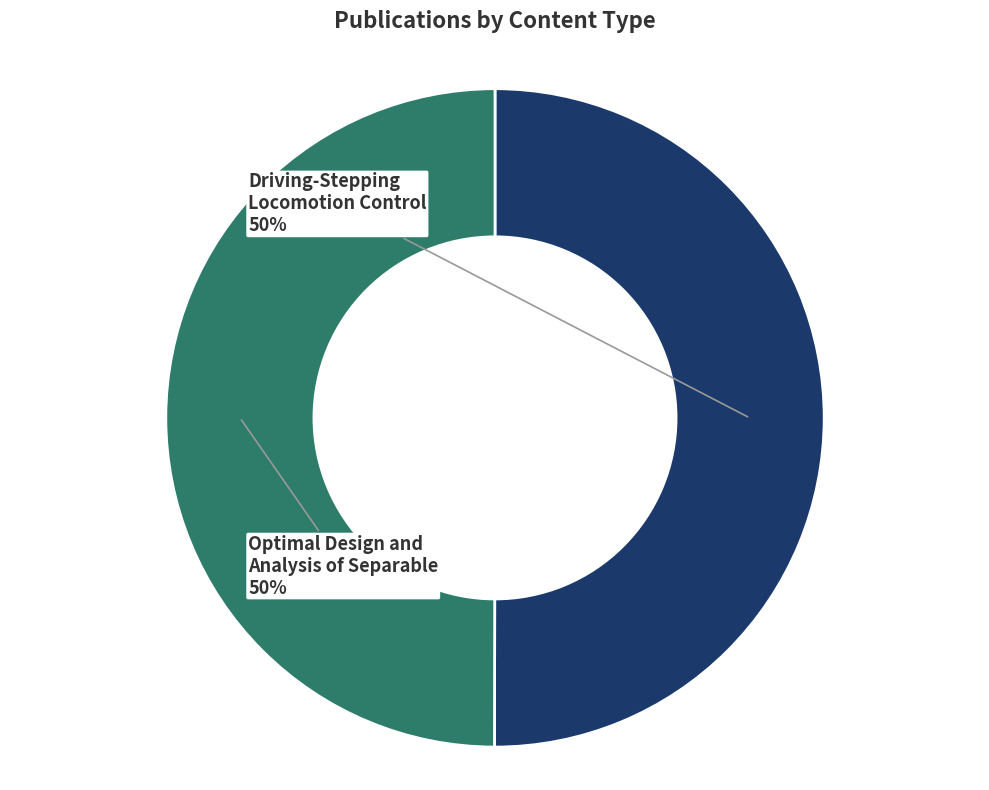

To the nearest percent, what is the average slice percentage?

50%